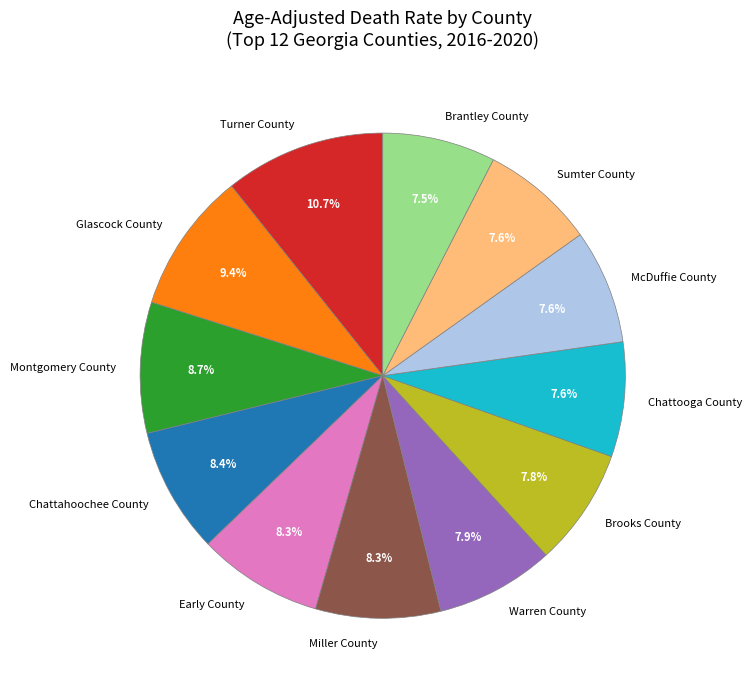

Approximately how many times larger is the value at McDuffie County compared to Glascock County?

0.8